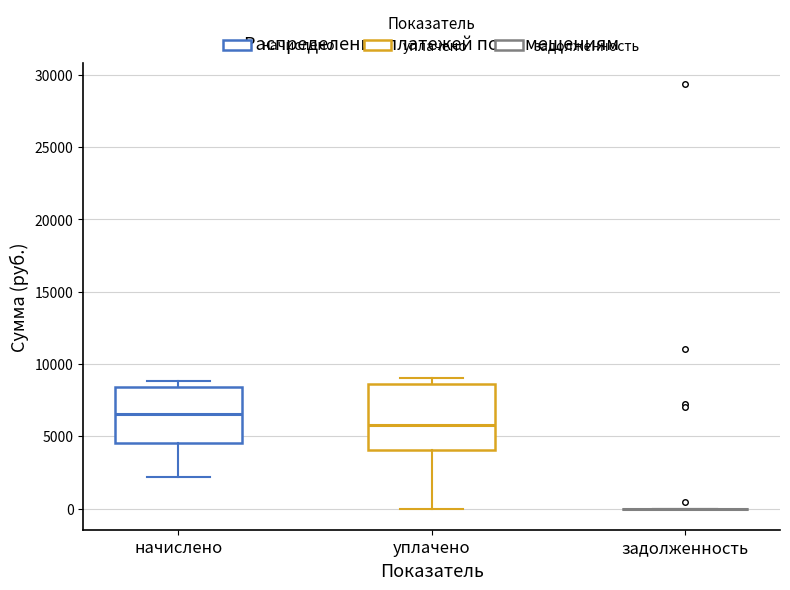

Reading left to right, transcribe this box plot: for each box, give where its median line is, the range the box spans, and where its two whiskers end, as read against the y-axis. The values are not printed on the chart, so give them approximately, as read against the axis.

начислено: median 6500, box 4500 to 8500, whiskers 2000 to 9000
уплачено: median 6000, box 4000 to 8500, whiskers 0 to 9000
задолженность: box collapsed to a line at 0, whiskers 0 to 0